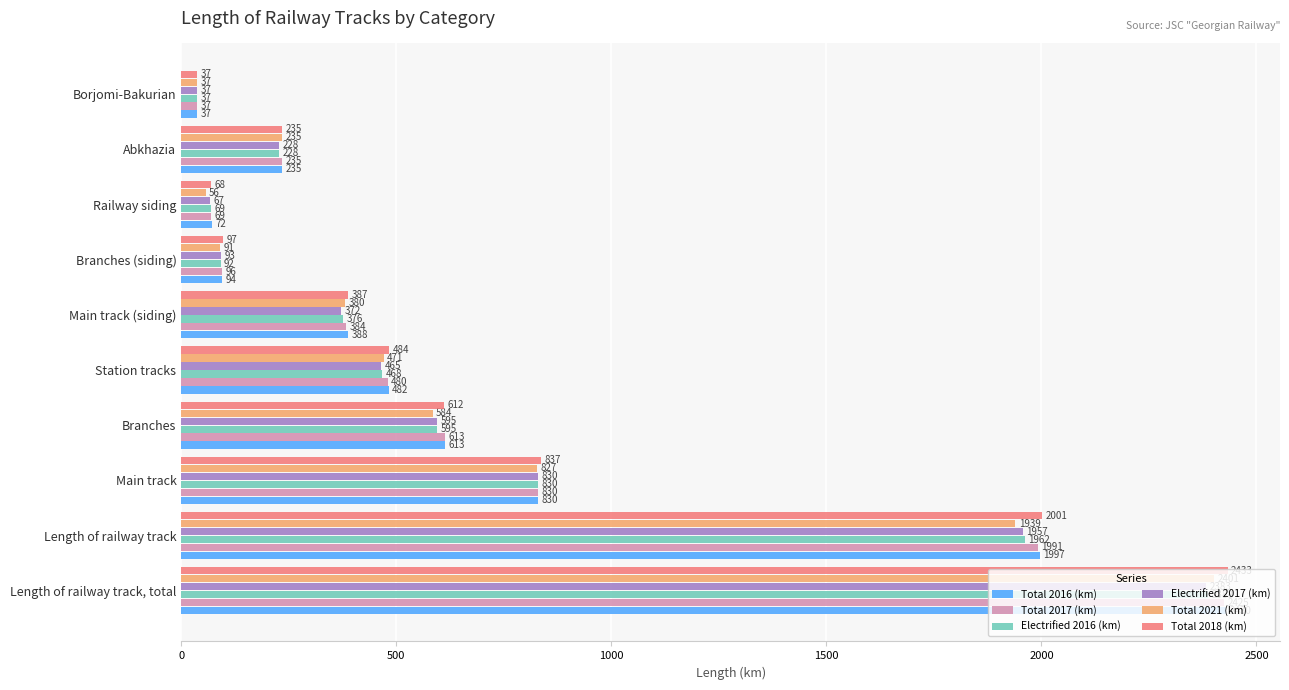

The value of Total 2021 (km) at Branches is 584.5. True or false?

True